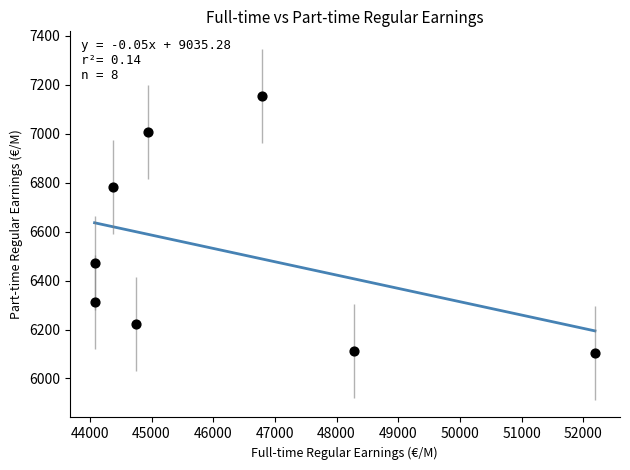

What is the range of X values (max minus min)?

8114.3